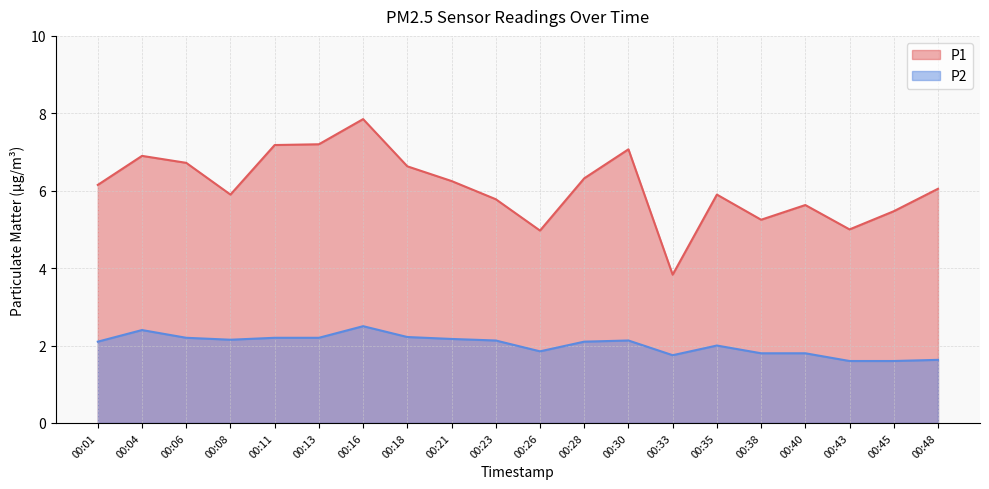

True or false: P1 and P2 cross at least once.

False